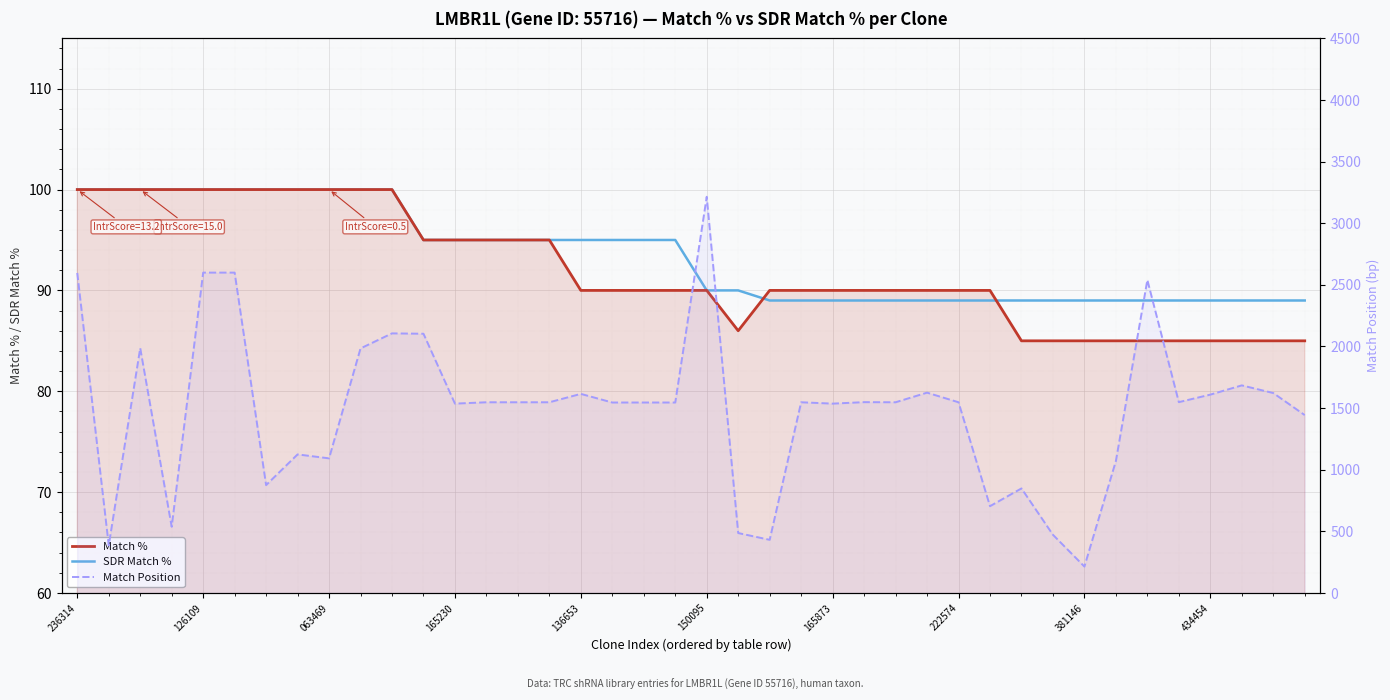

What is the difference between the second highest and second lowest values in the Match Position series?

2213